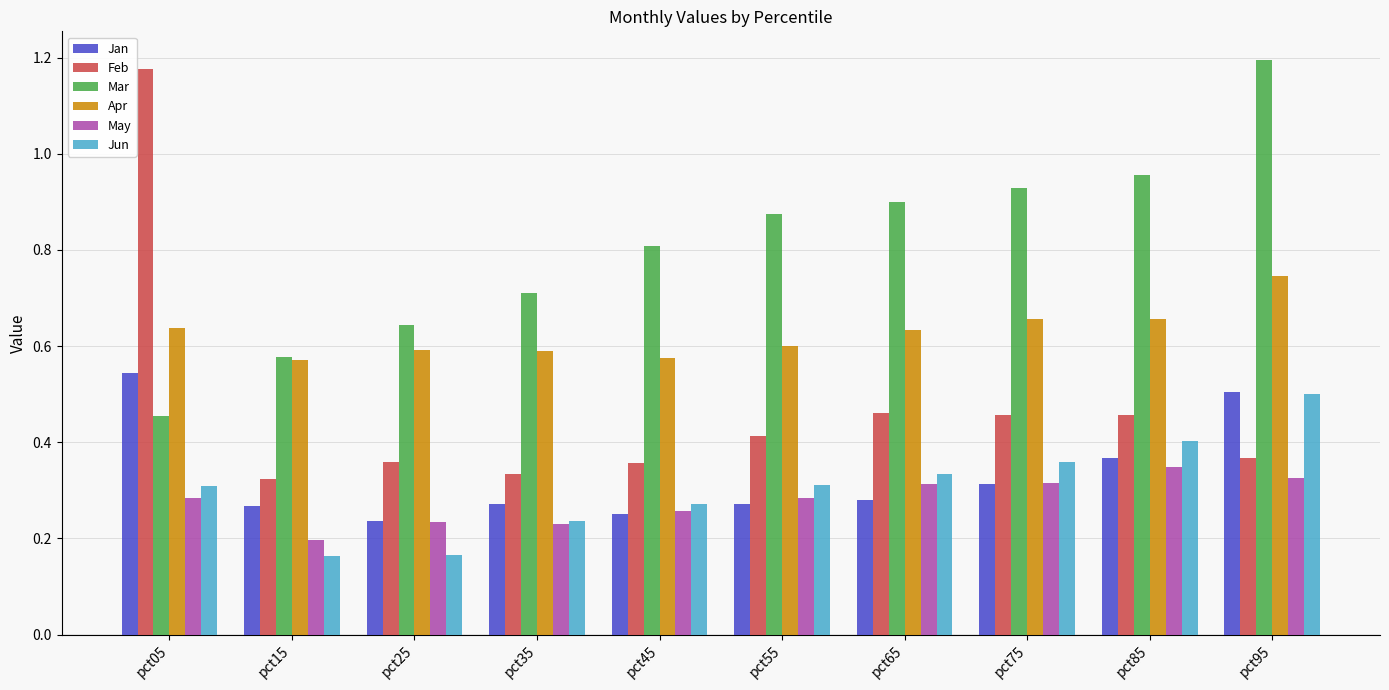

What is the difference between the maximum and second lowest values in the Feb series?

0.8